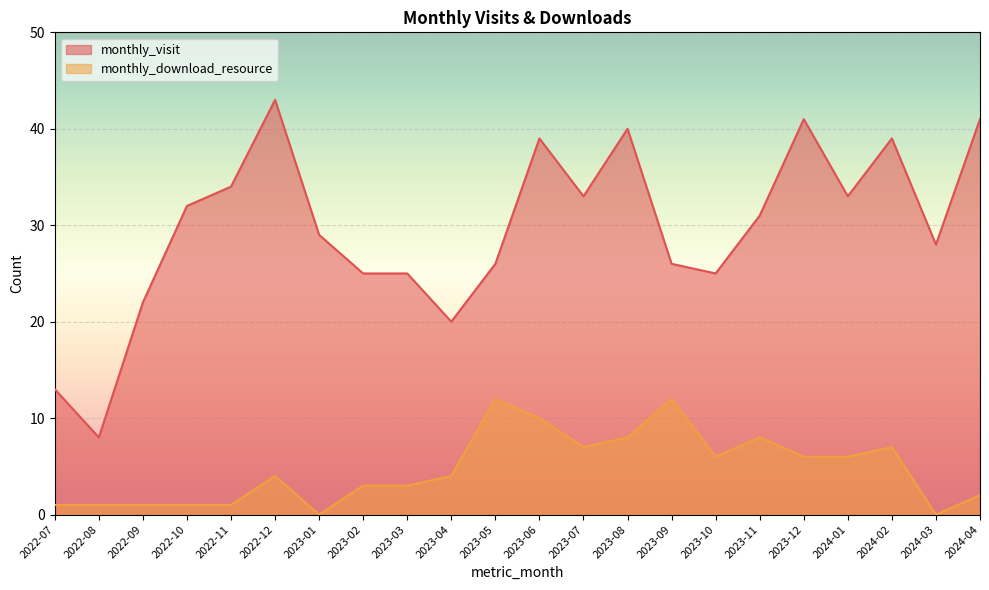

How many data points in monthly_download_resource are above 4?

10